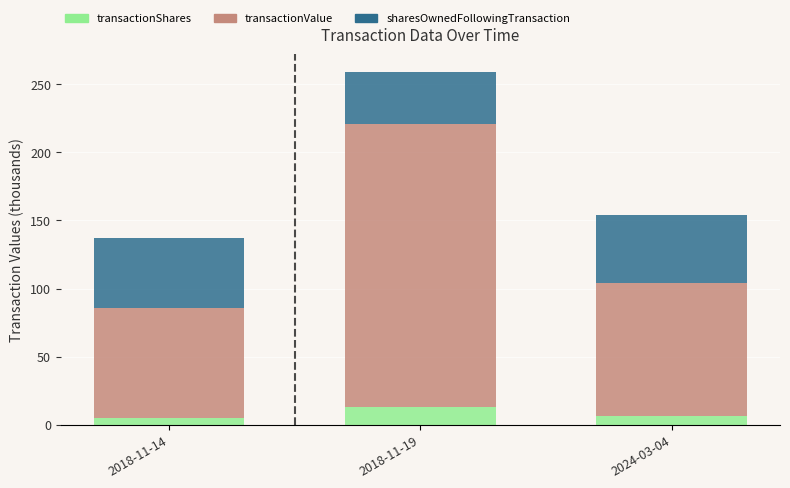

How many values in the transactionShares series are below 6?

1